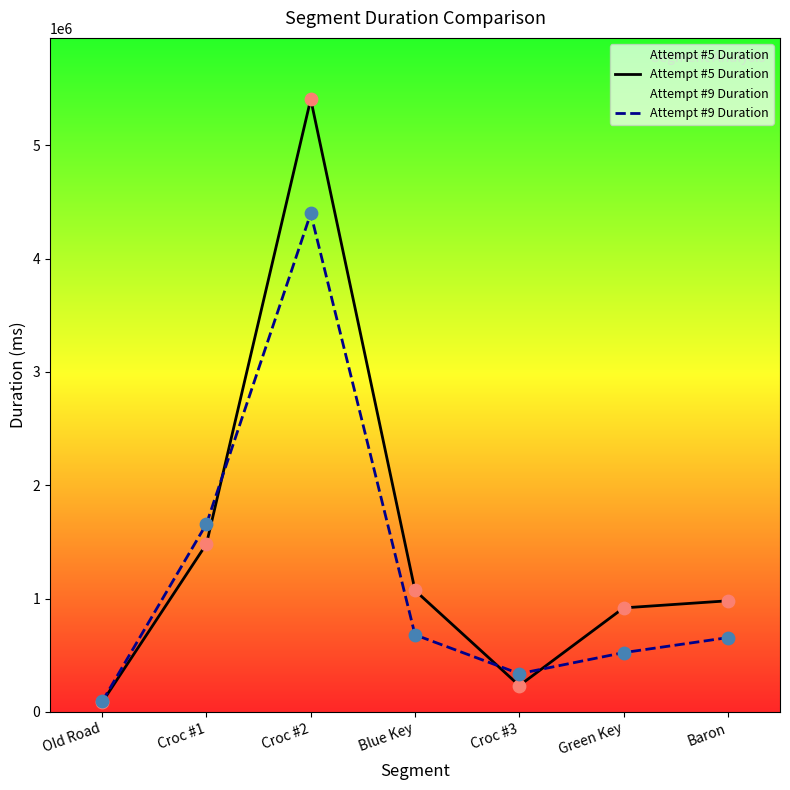

Which series contains the lowest Y value?

Attempt #5 Duration